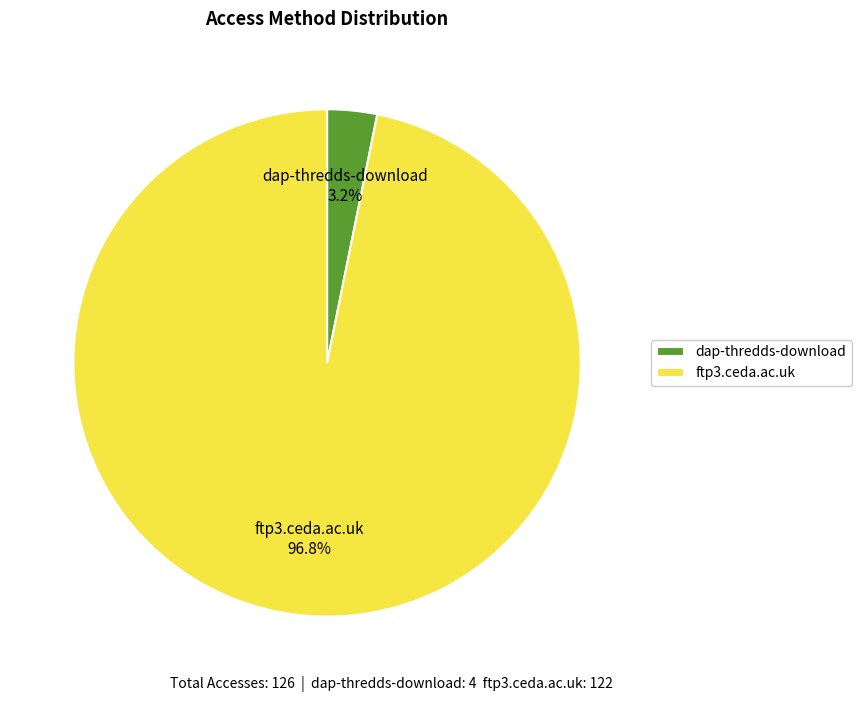

Is it true that ftp3.ceda.ac.uk is 97% of the pie?

True